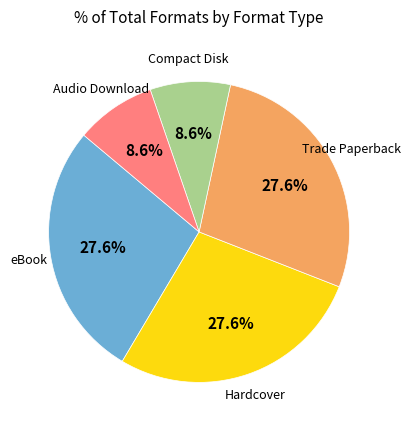

Is there a majority slice in this chart?

No